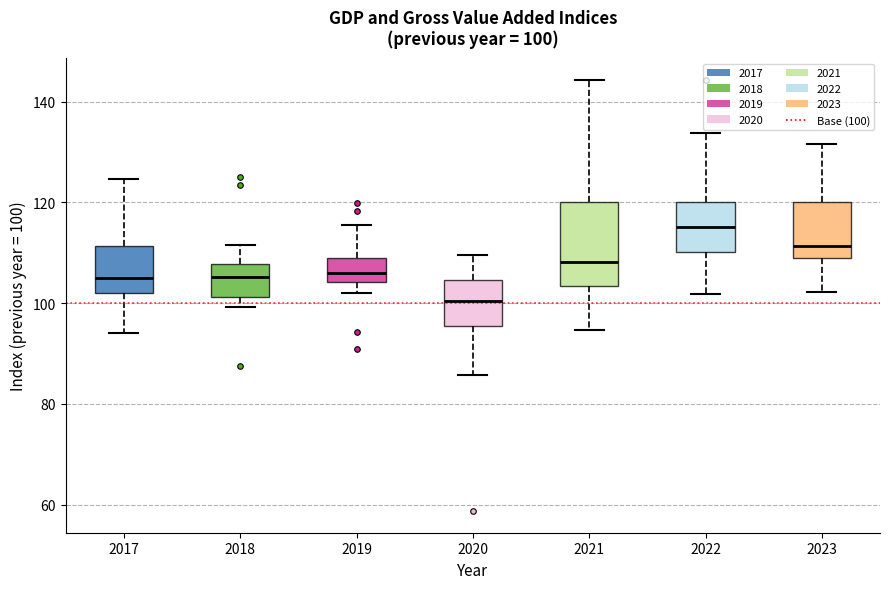

Which box is the tallest, from its lower edge to its upper edge?

2021